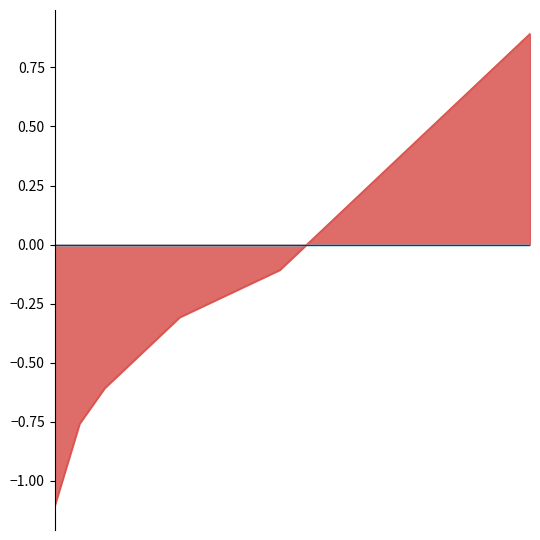

What is the minimum value shown in the chart?

-1.1